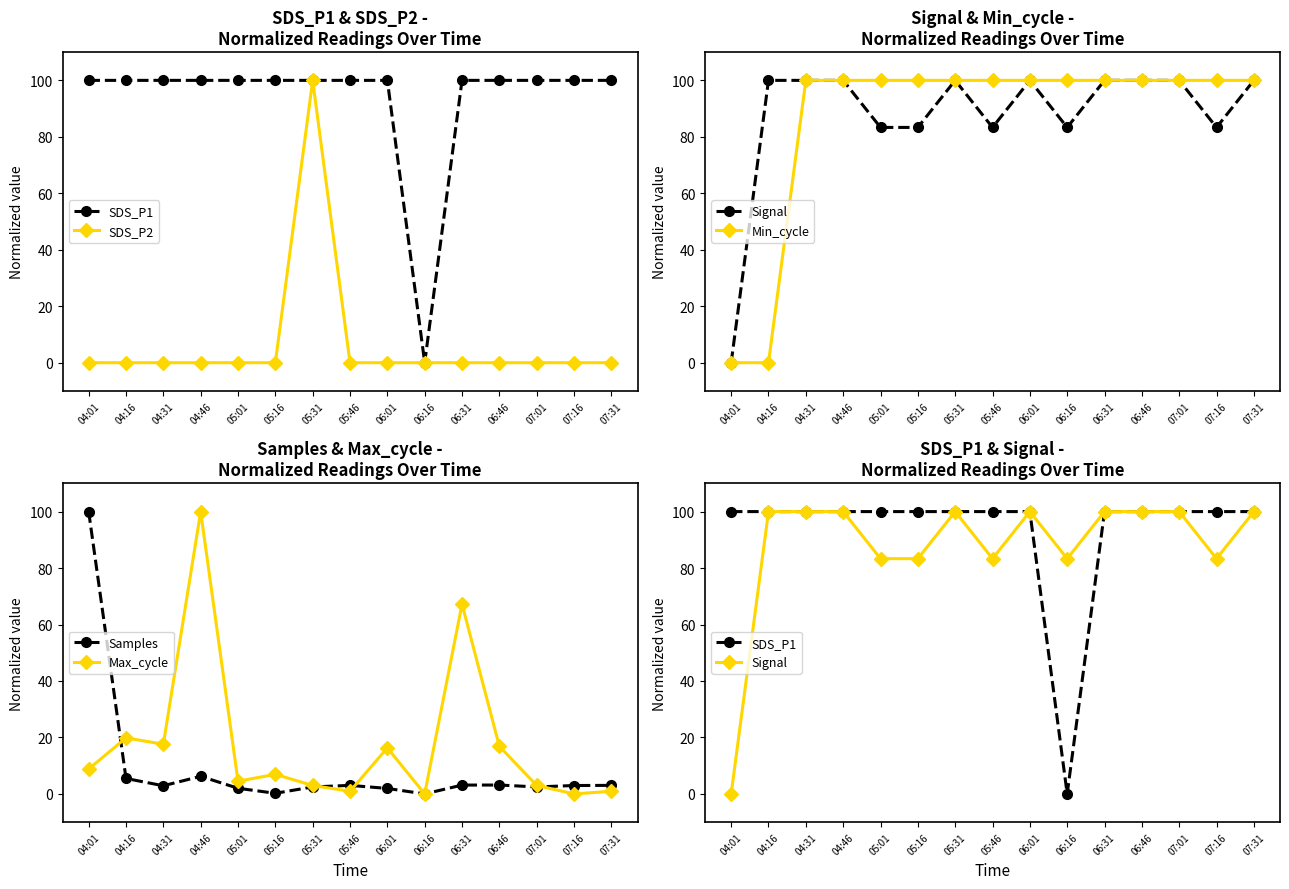

Does the chart have visible grid lines?

No